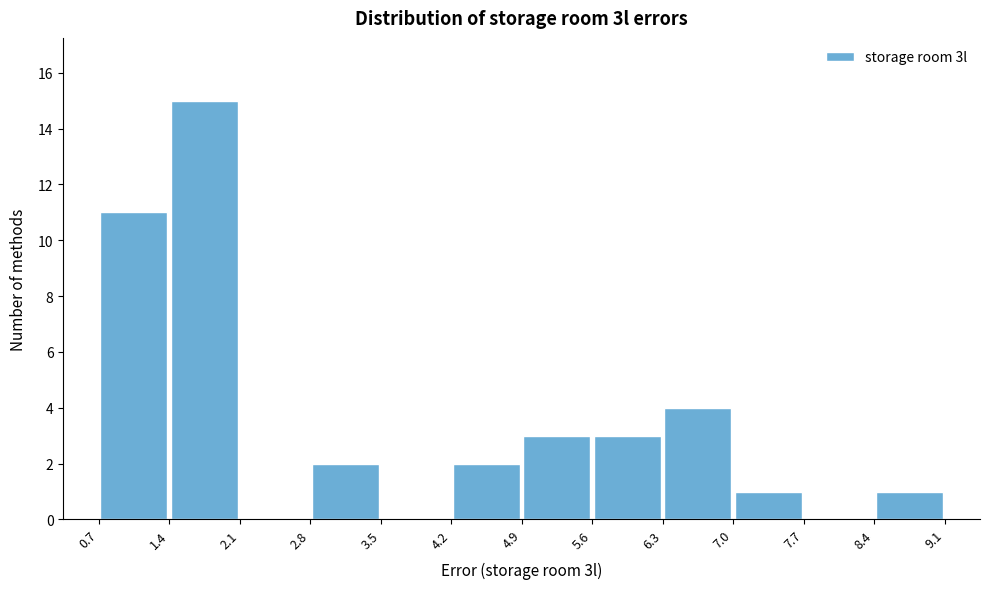

Which range on the x-axis has the tallest bar?

1.4 to 2.1